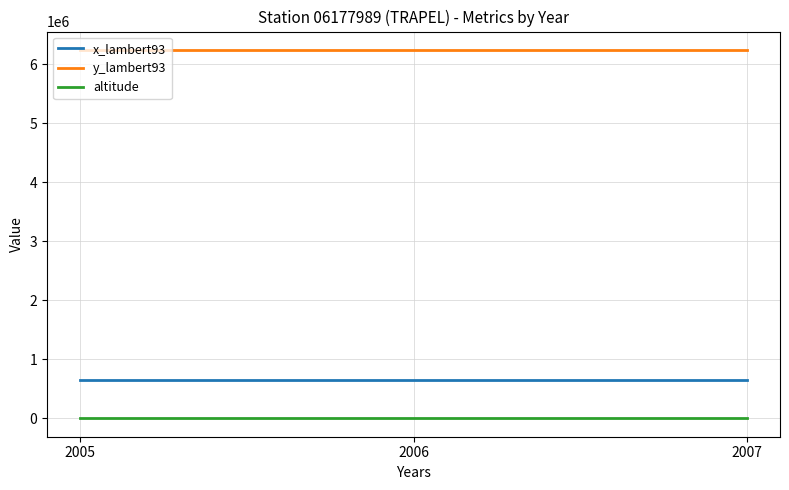

What is the maximum value shown in the chart?

6238290